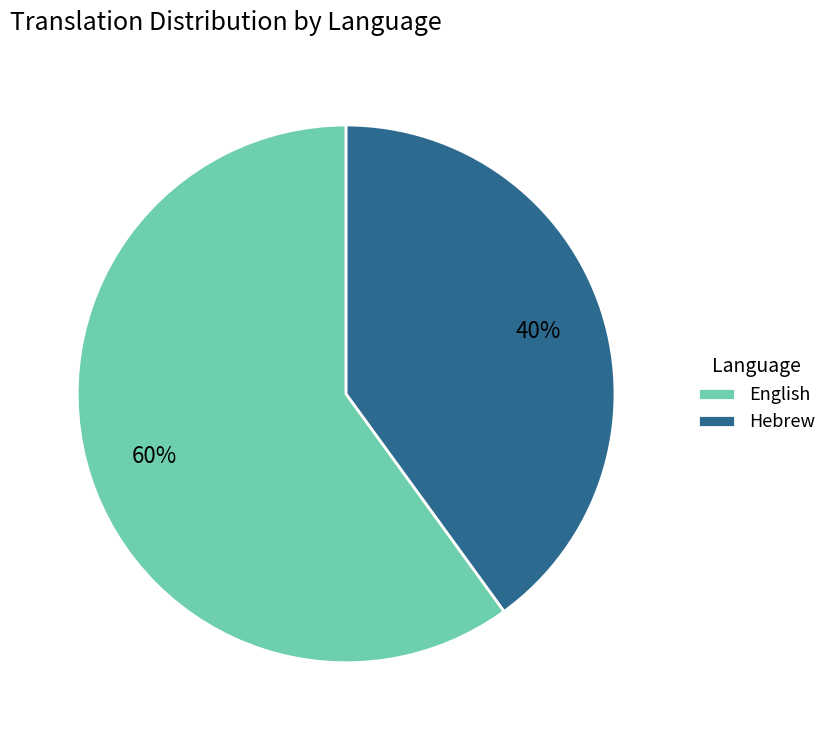

To the nearest percent, what is the combined percentage of Hebrew and English?

100%